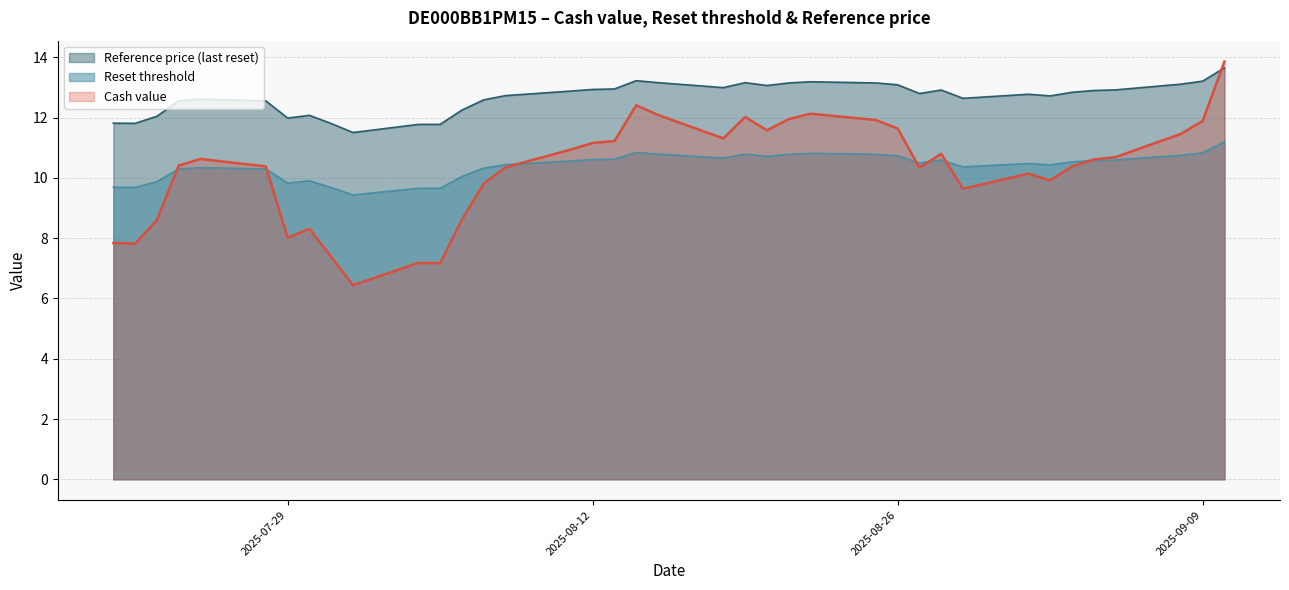

Read the Cash value value at 2025-08-12.

11.2